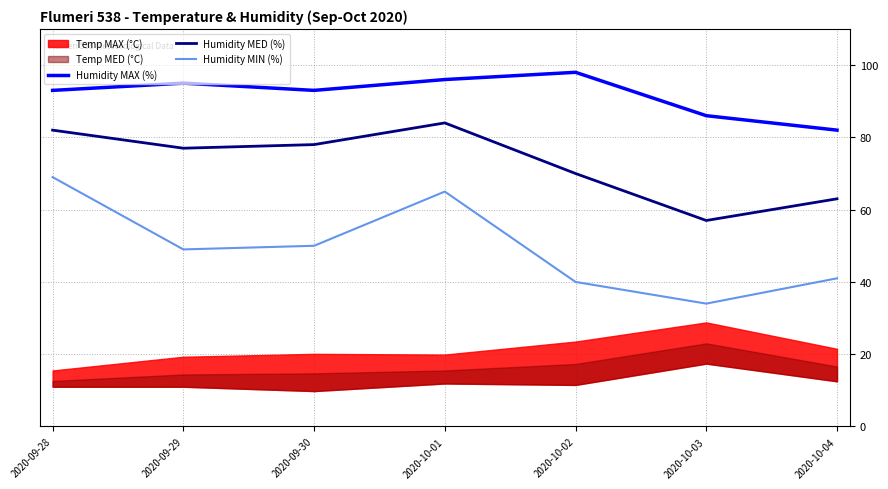

How many data points does each series have?

7